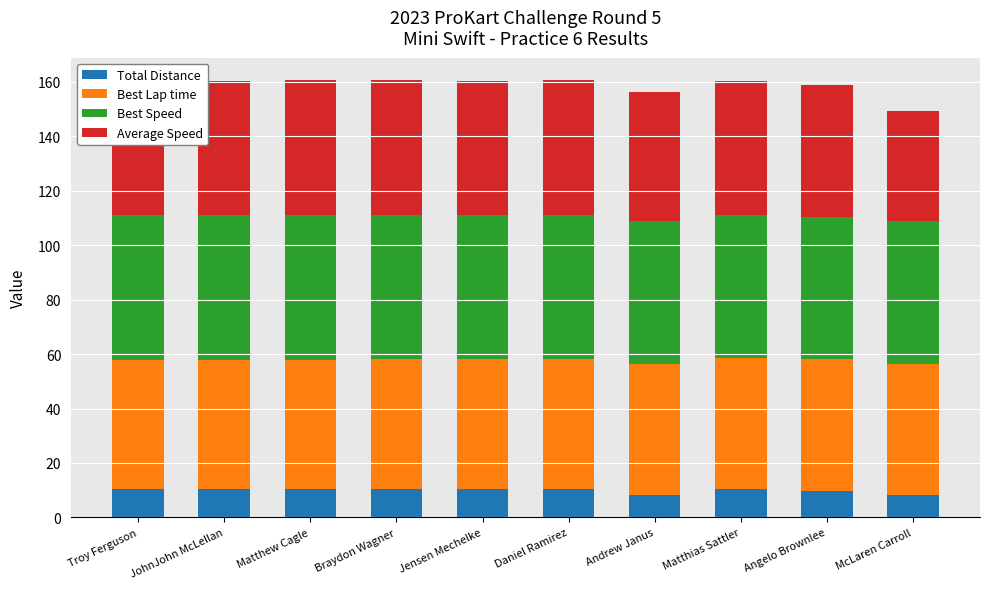

What is the minimum value for Total Distance?

8.4